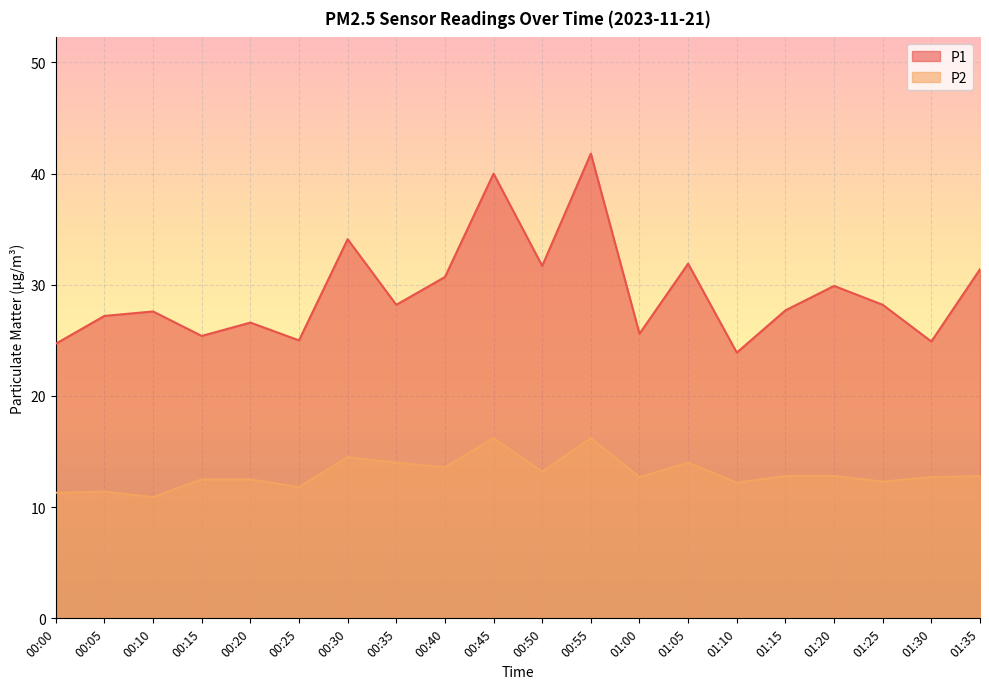

Which series changed the most between 00:35 and 01:10?

P1